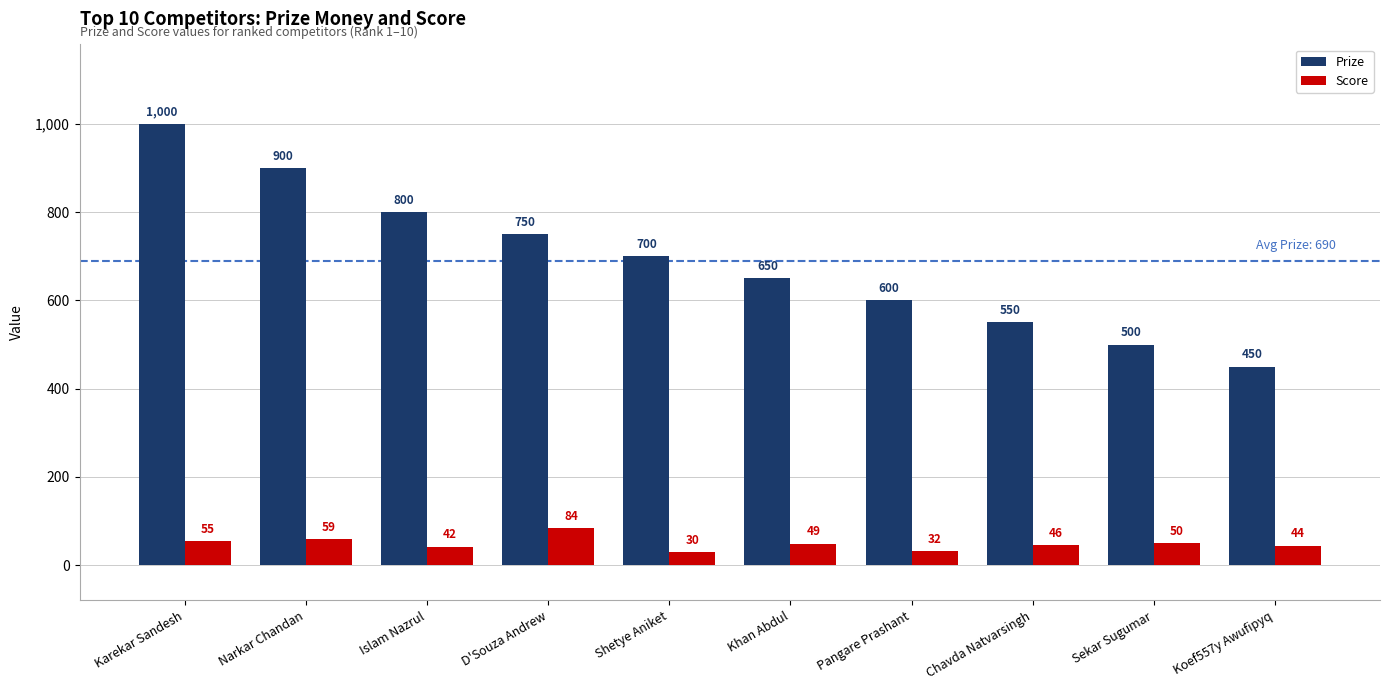

What is the label of the 7th bar from the right?

D'Souza Andrew